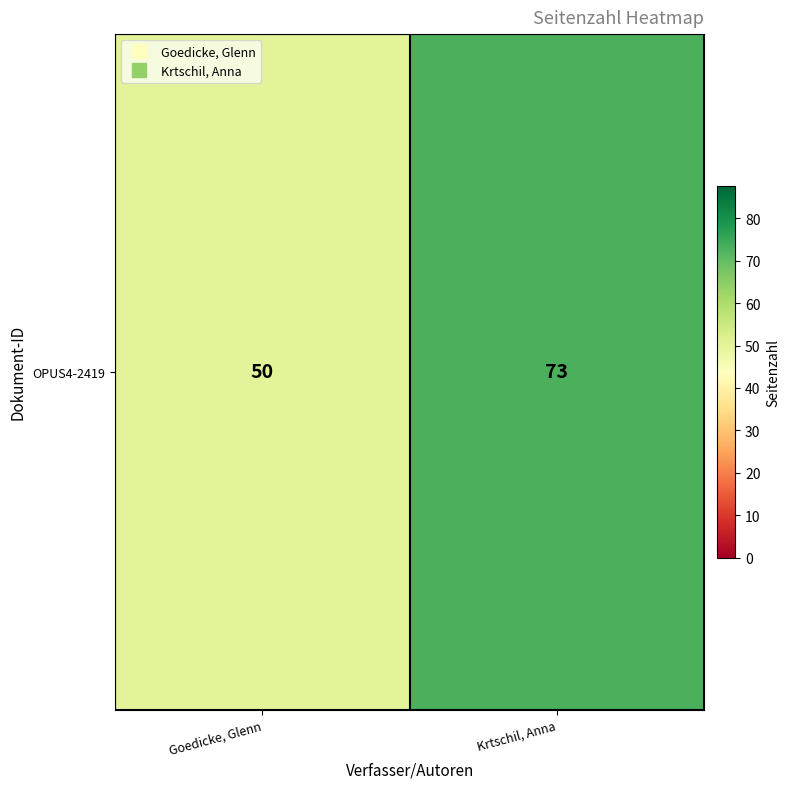

How many data points are less than 73?

1